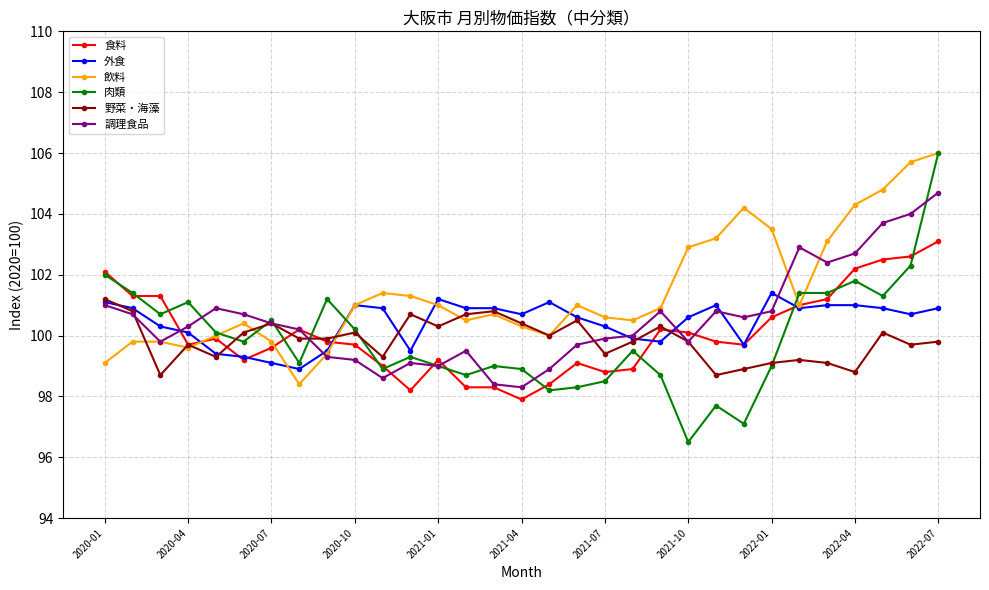

What are all the series names shown in the legend?

食料, 外食, 飲料, 肉類, 野菜・海藻, 調理食品